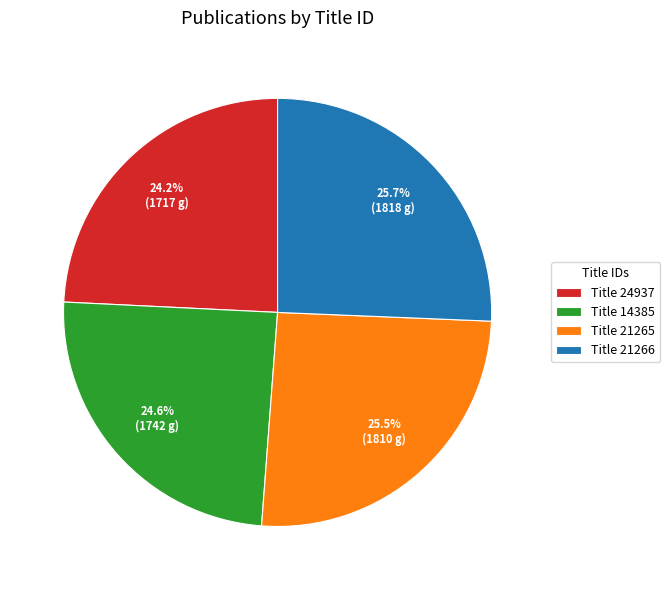

Approximately how many times larger is the value at Title 21265 compared to Title 24937?

1.1